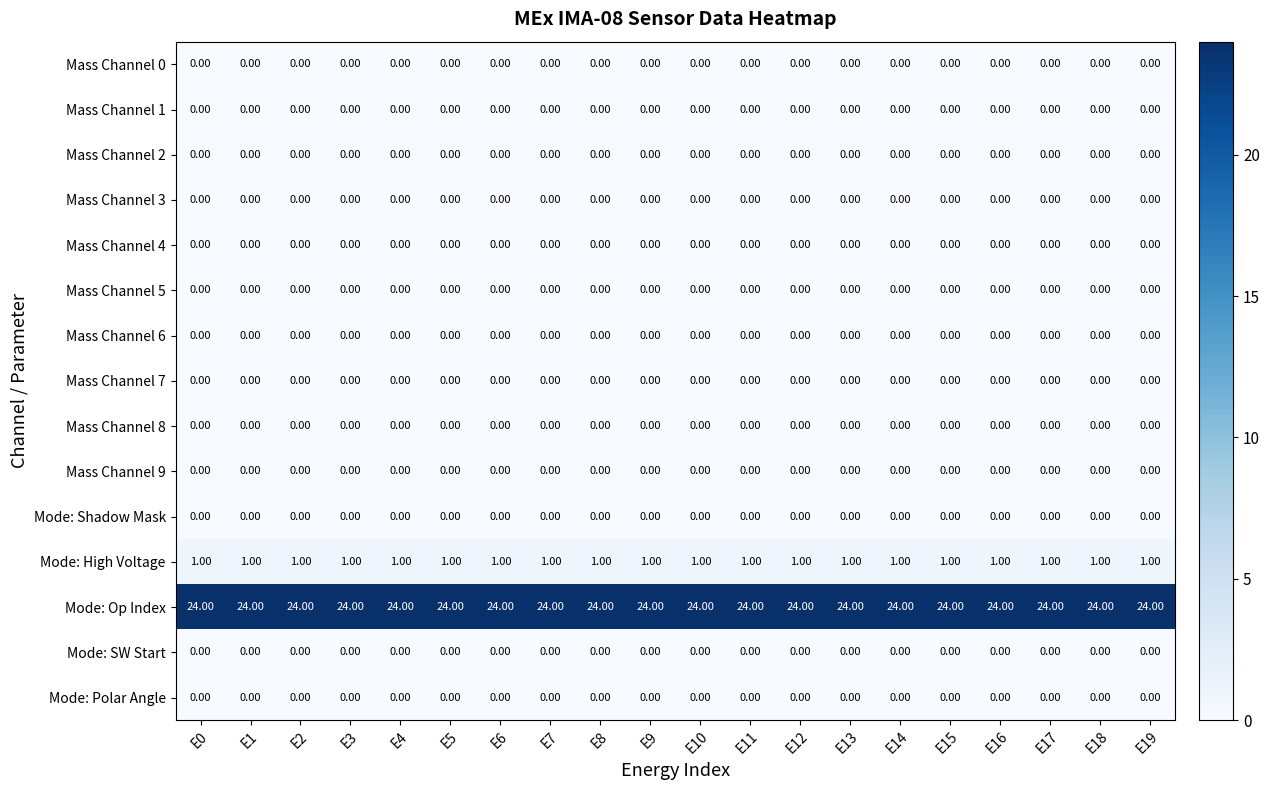

What is the total value across all series at E15?

25